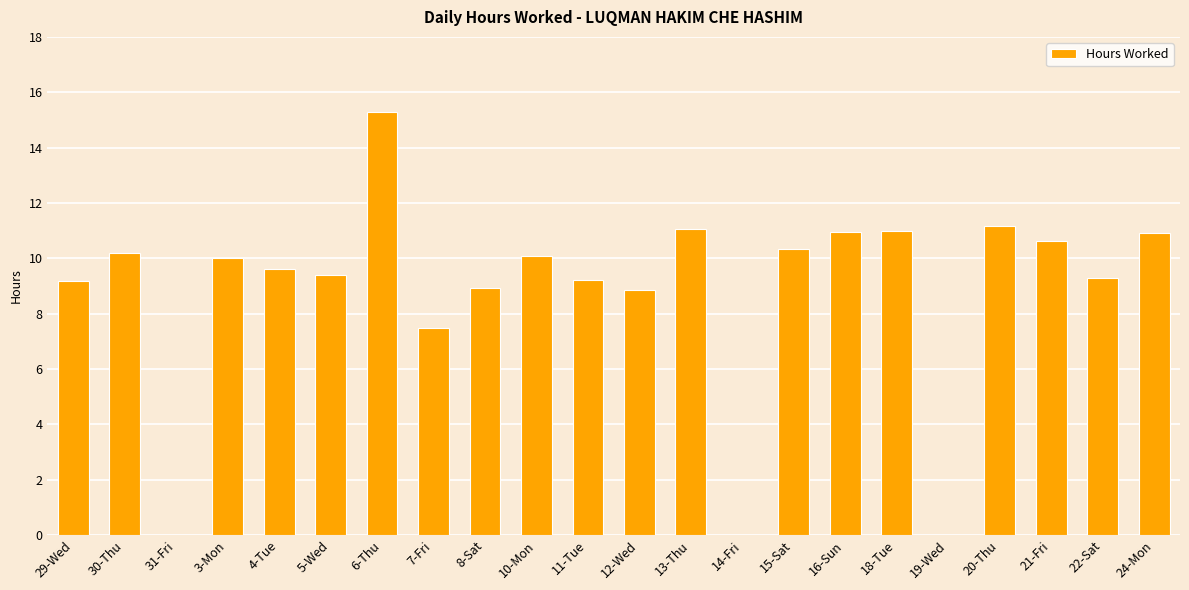

Is it true that the value at 4-Tue is 16.3?

False